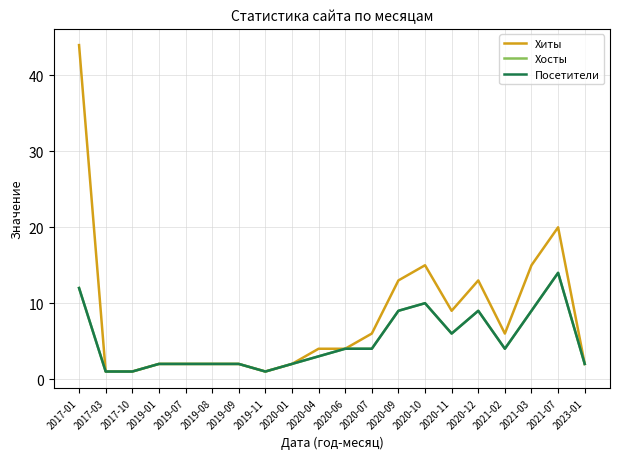

Does the chart display data point markers on the line(s)?

No